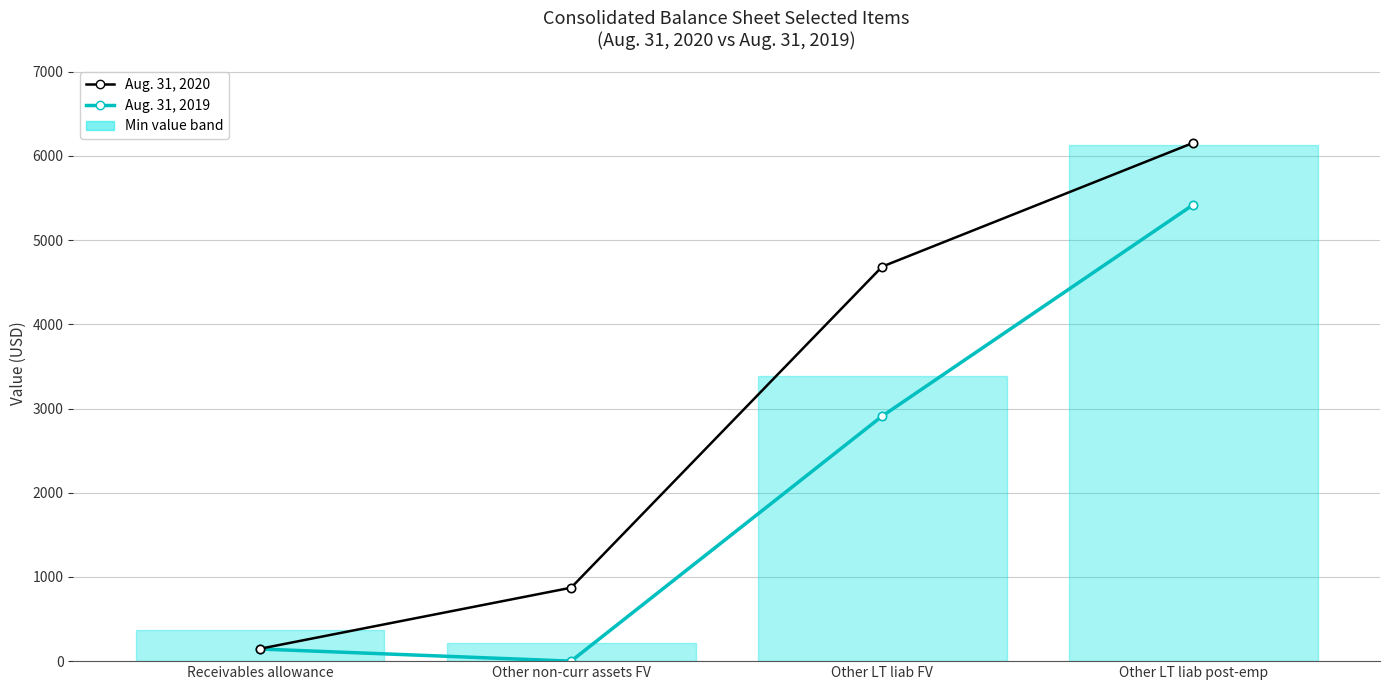

How many lines are shown in the chart?

2